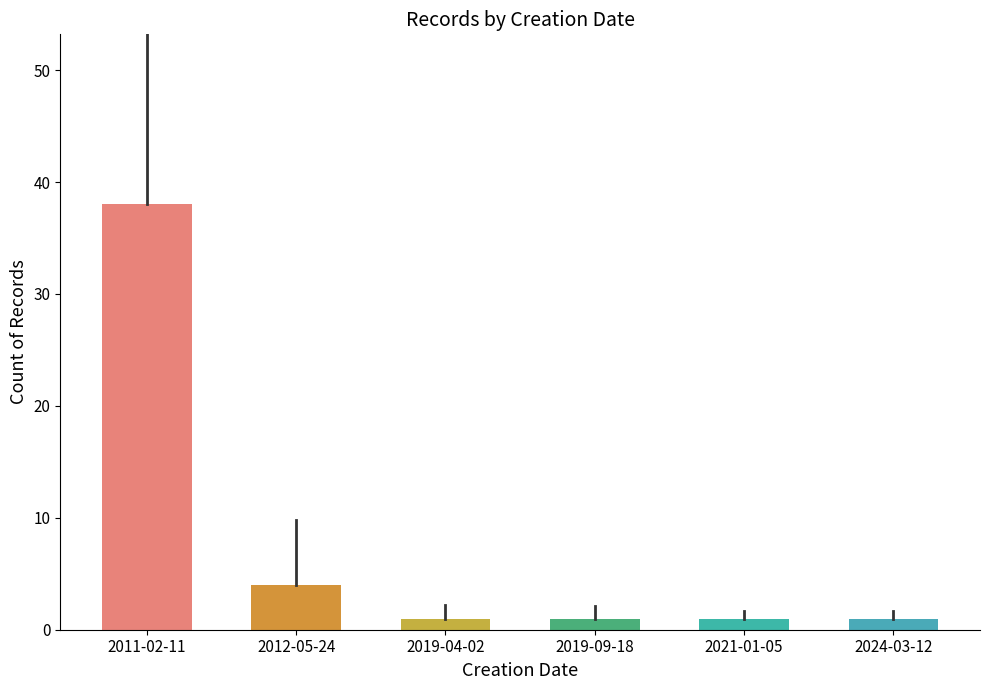

True or false: the data shows 2 at 2021-01-05.

False